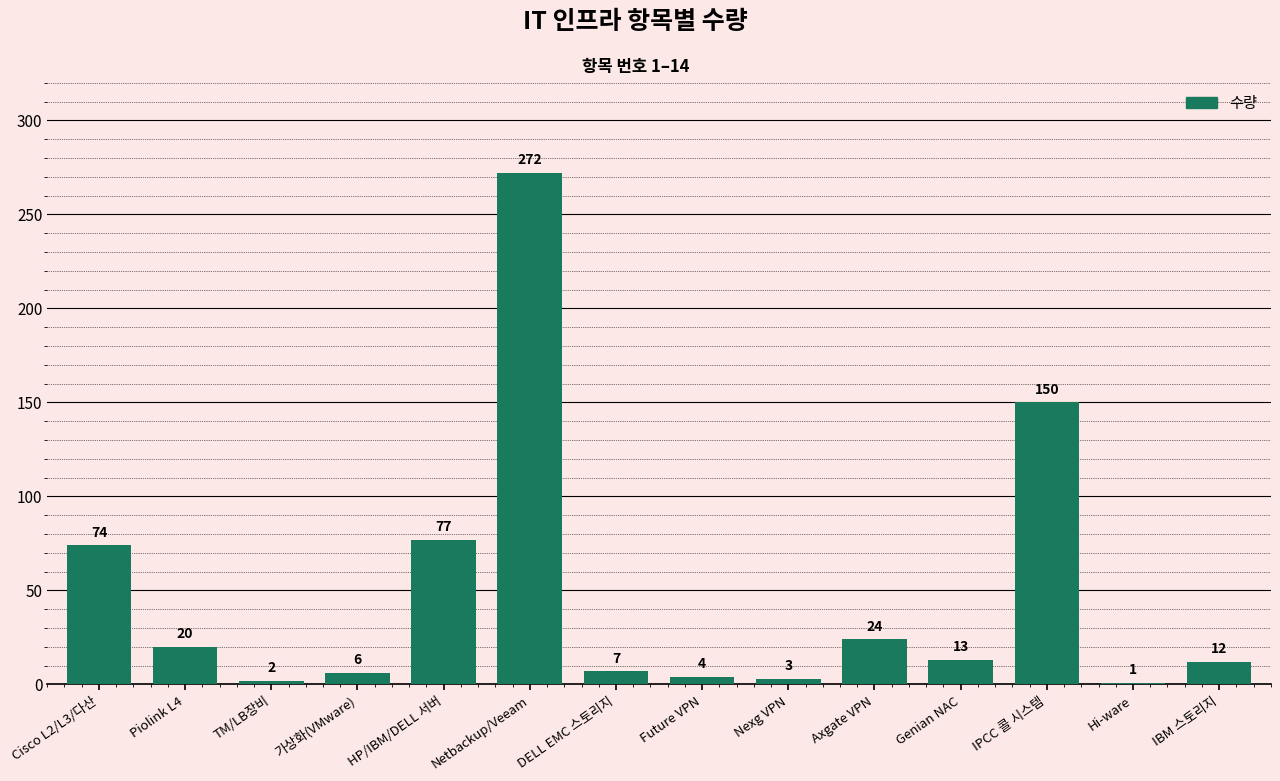

What is the average value?

48